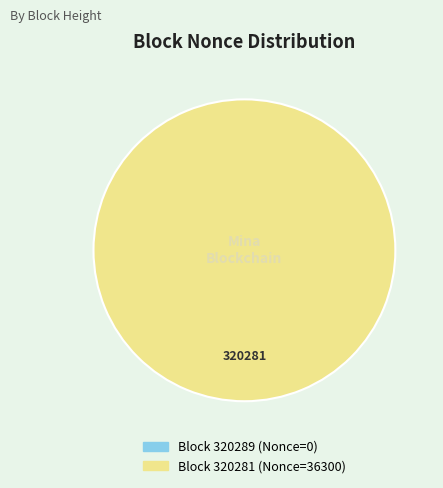

Combined, do 320281 and 320289 account for over 50%?

Yes